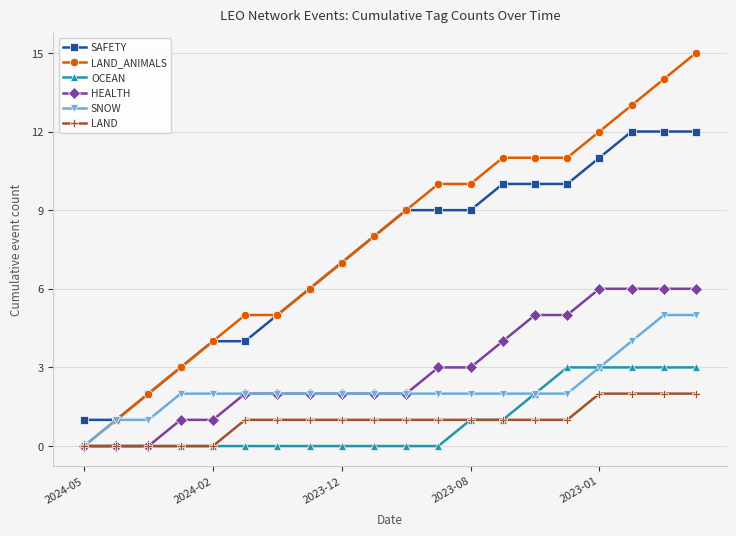

What is the highest value of the LAND series?

2